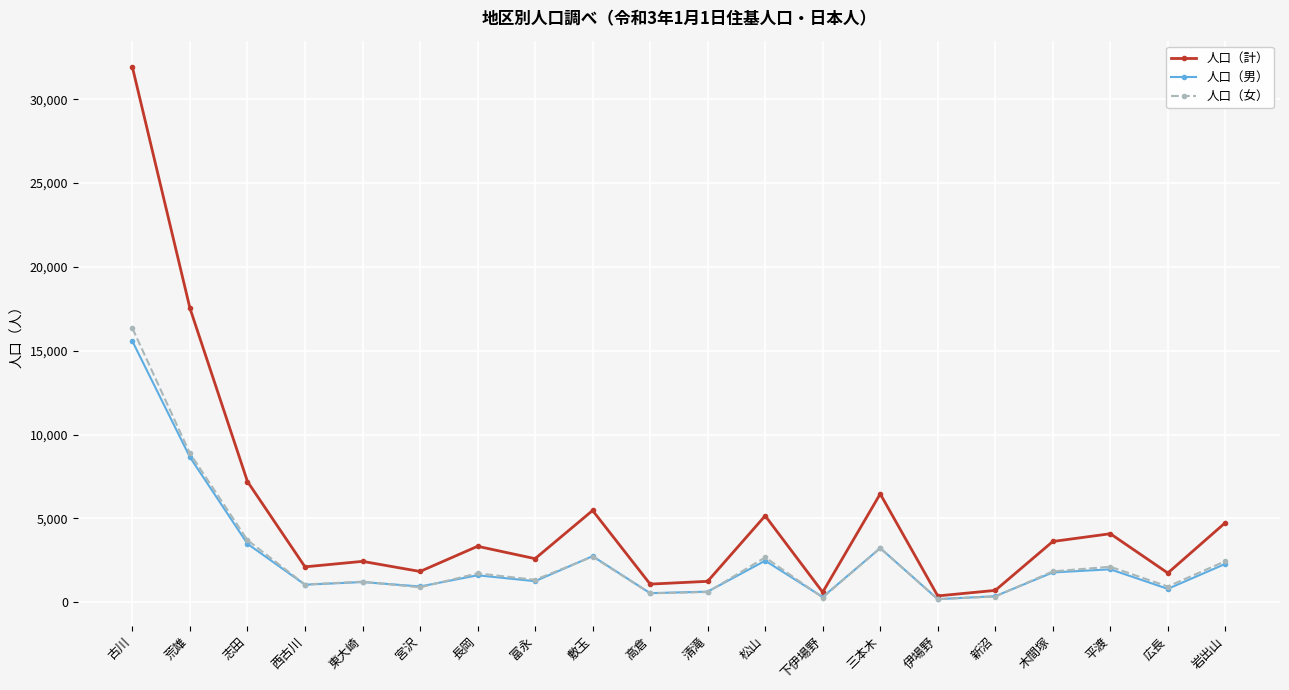

What is the greatest value displayed?

31901